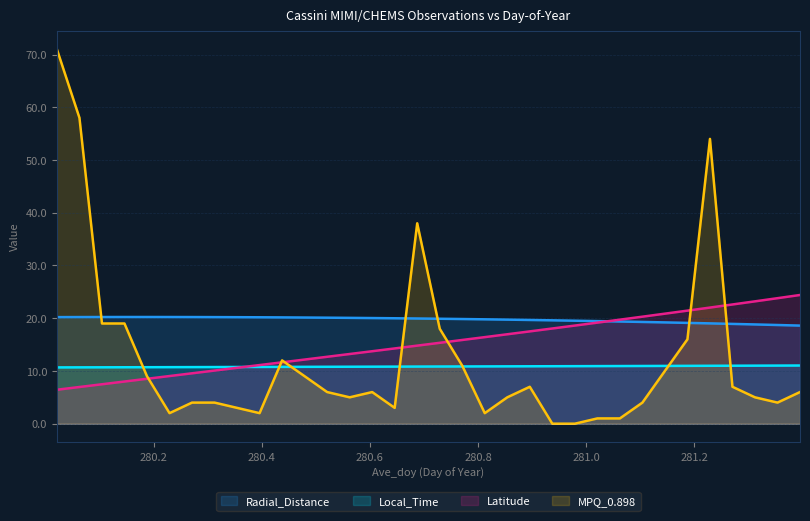

Count the number of data series in this chart.

4